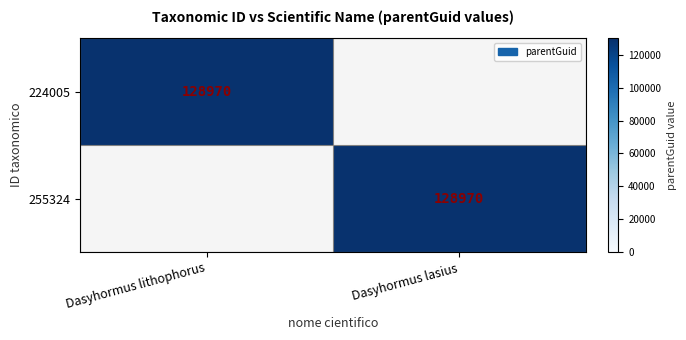

The 224005 series shows 197591 at Dasyhormus lithophorus. True or false?

False